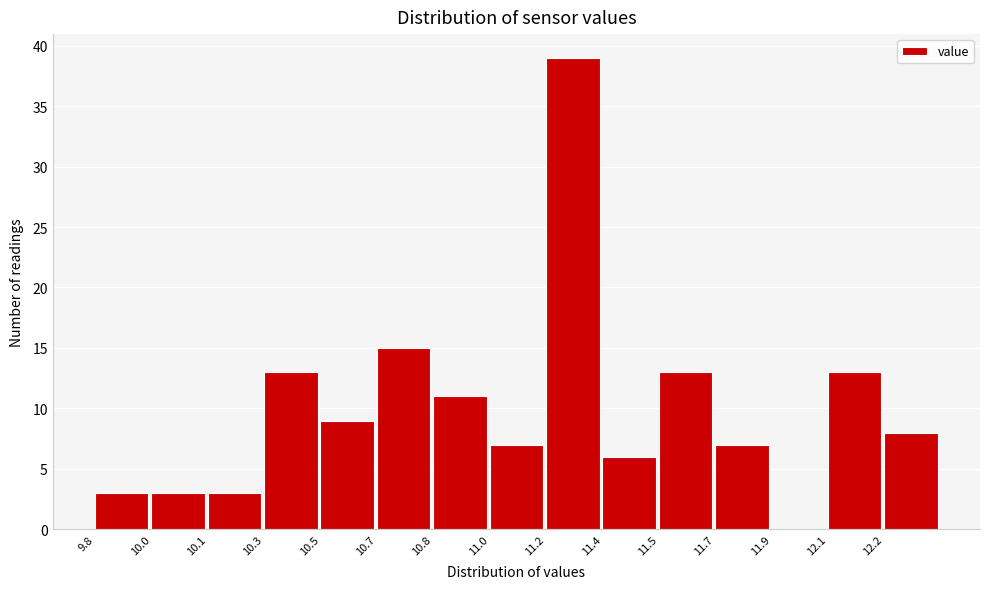

Reading left to right, what are all the values shown in this chart?

9.8=3	10.0=3	10.1=3	10.3=13	10.5=9	10.7=15	10.8=11	11.0=7	11.2=39	11.4=6	11.5=13	11.7=7	11.9=0	12.1=13	12.2=8